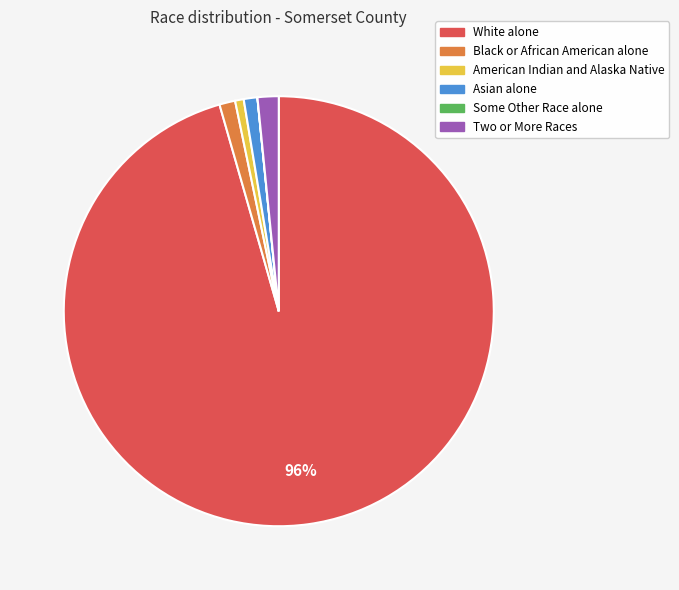

Between White alone and Two or More Races, which is larger?

White alone